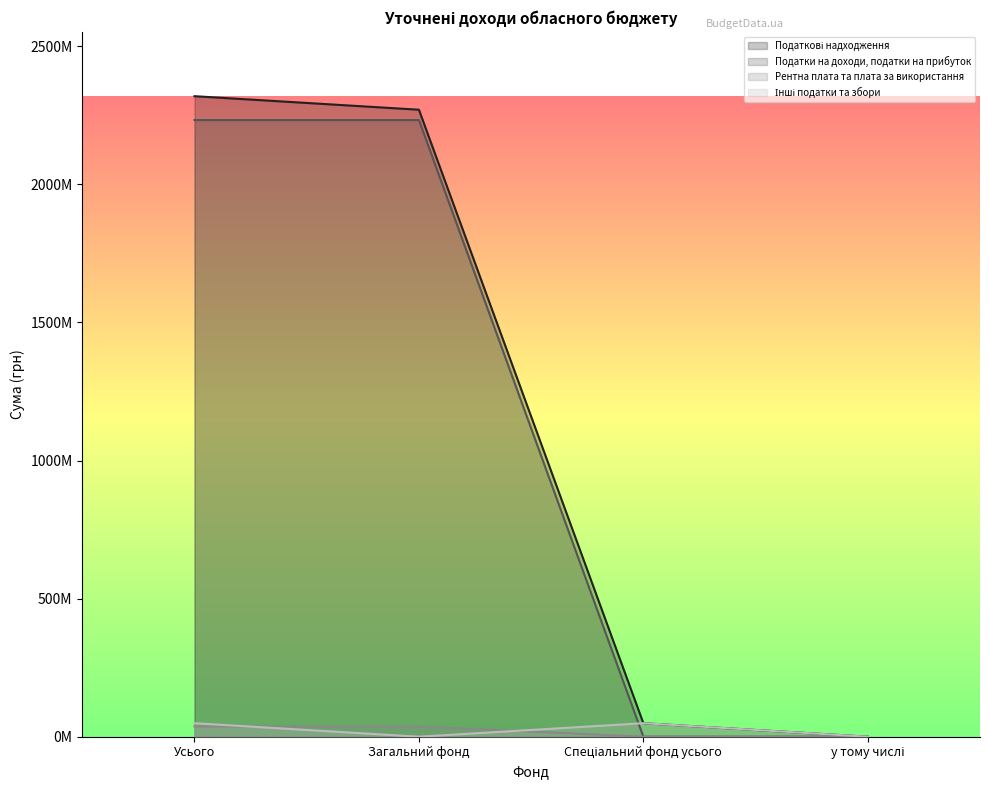

What is the average value of the Податкові надходження series?

1159539360